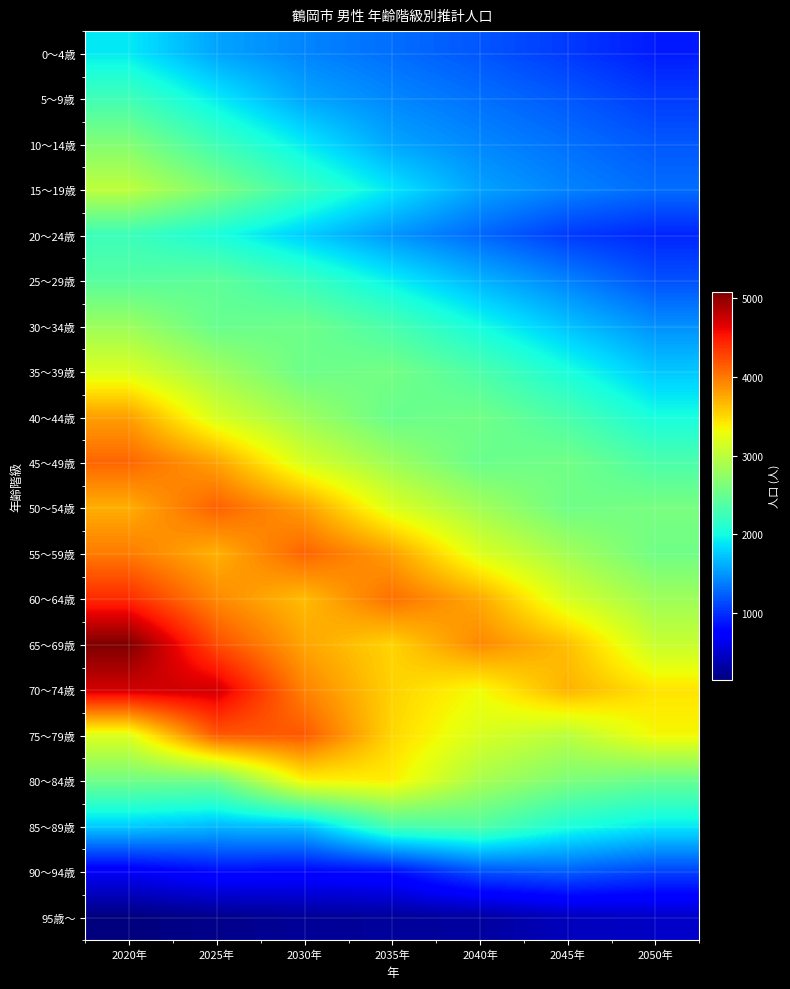

At which category does the chart reach its peak across all series?

2020年